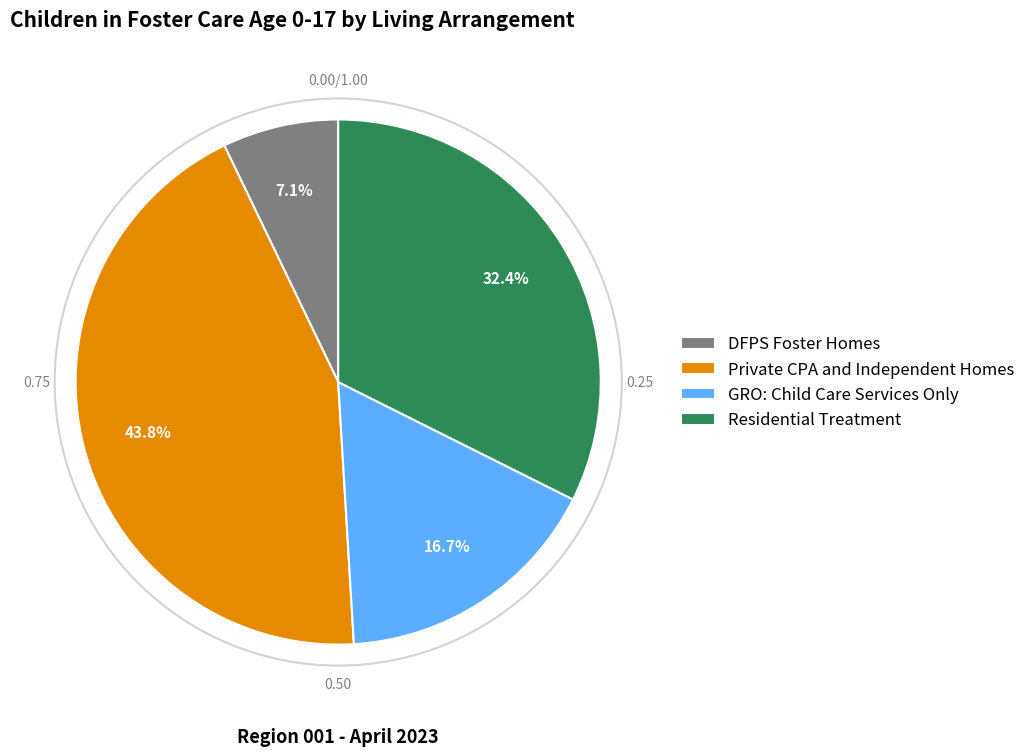

What is the total percentage of DFPS Foster Homes and Residential Treatment?

39.5%